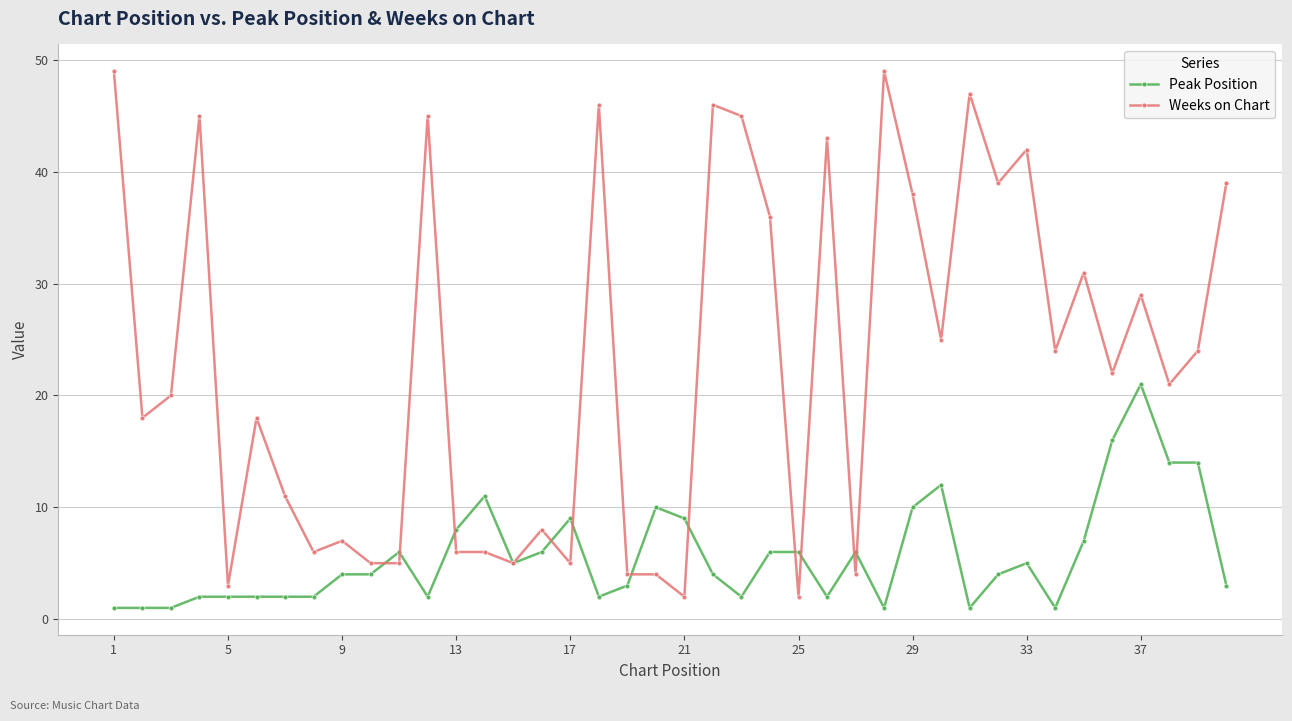

Which series has the largest range (max minus min)?

Weeks on Chart